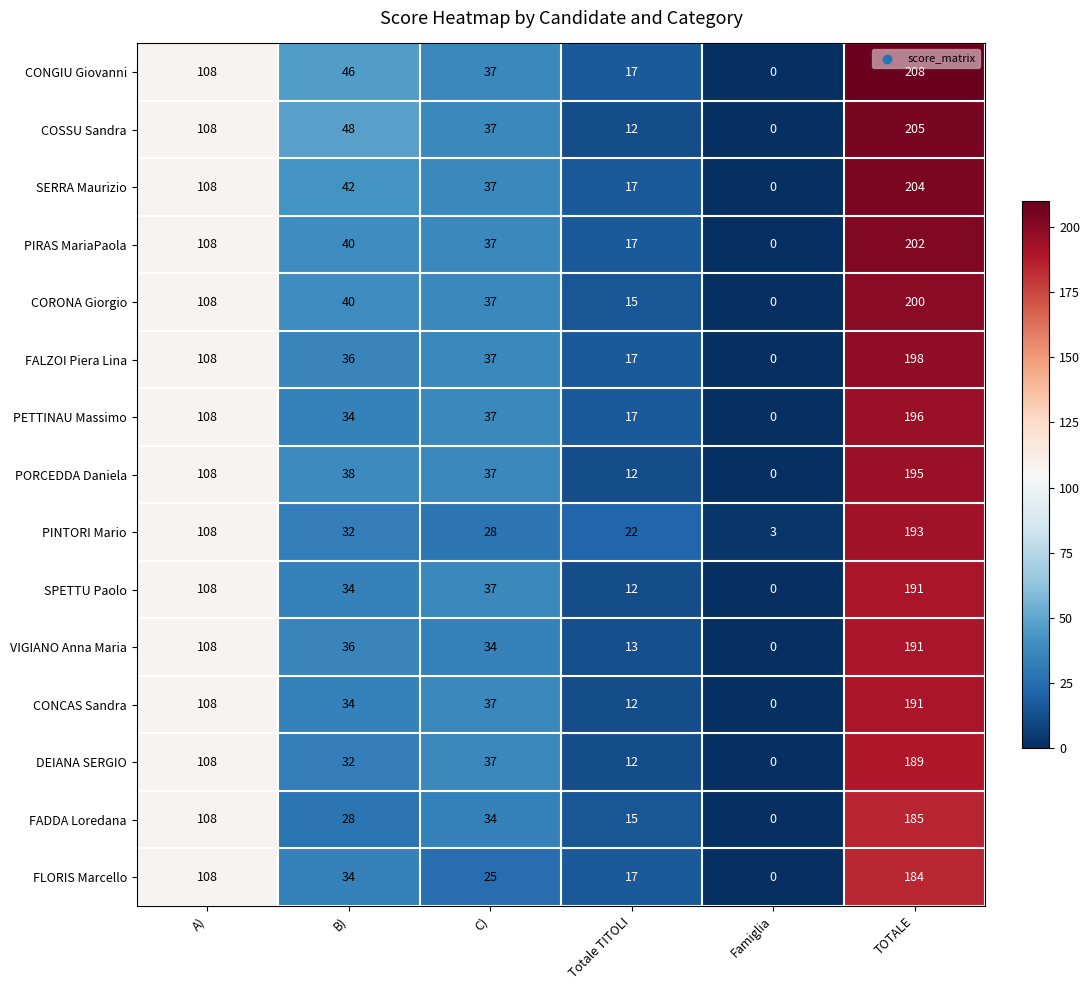

The value of PIRAS MariaPaola at Famiglia is 0. True or false?

True